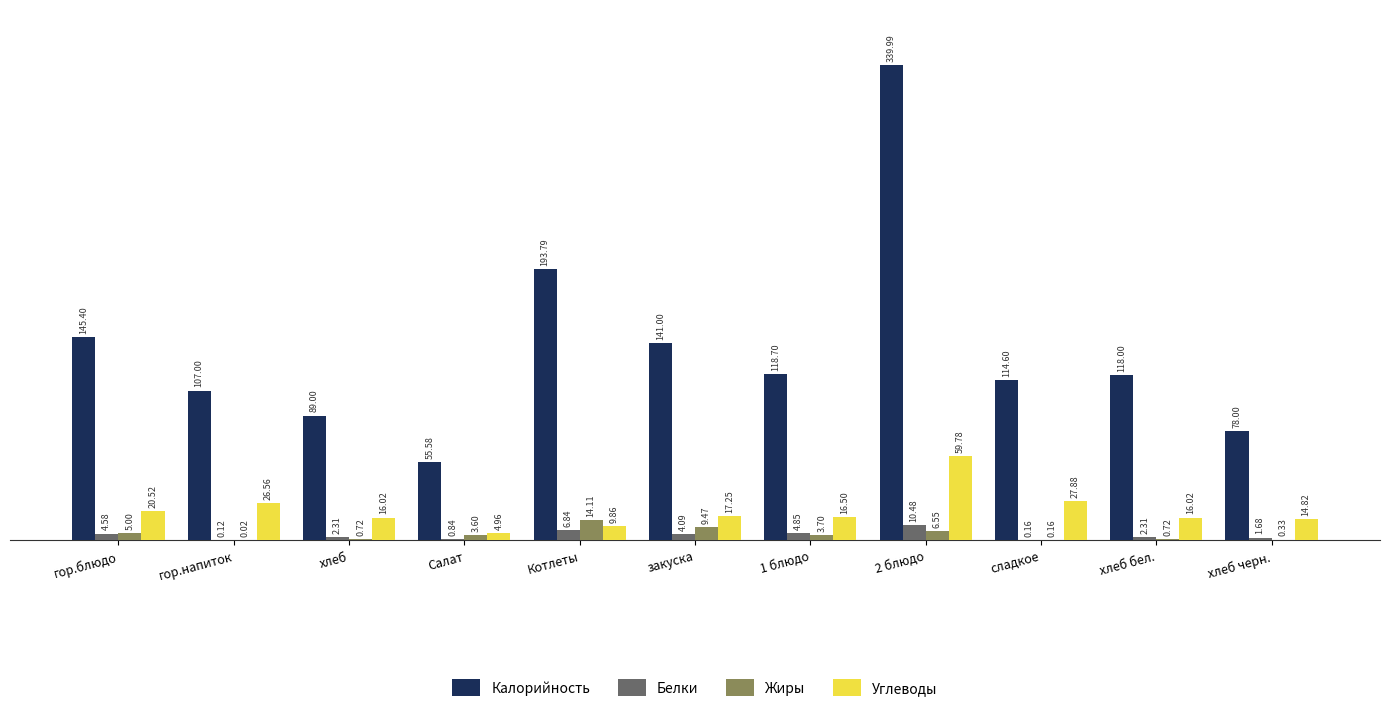

Is the value of Белки at 2 блюдо greater than the value of Калорийность at Котлеты?

No